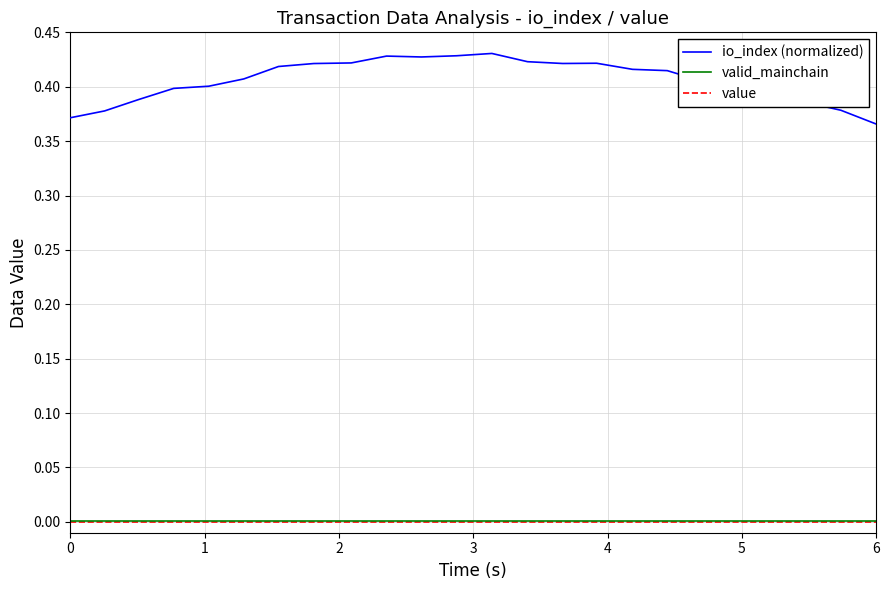

What is the difference between the second highest and minimum values in the io_index (normalized) series?

0.1